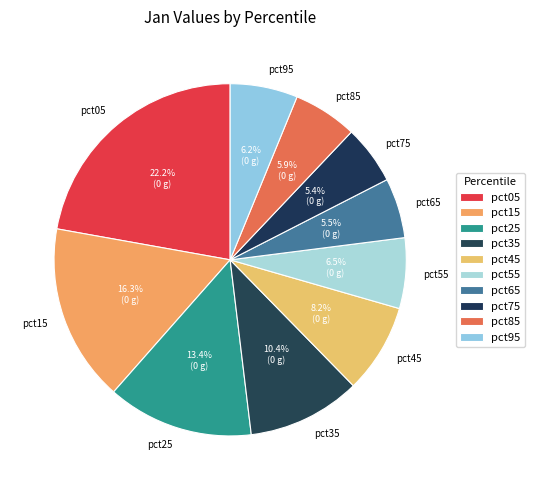

What is the ratio of the value at pct35 to the value at pct05?

0.5